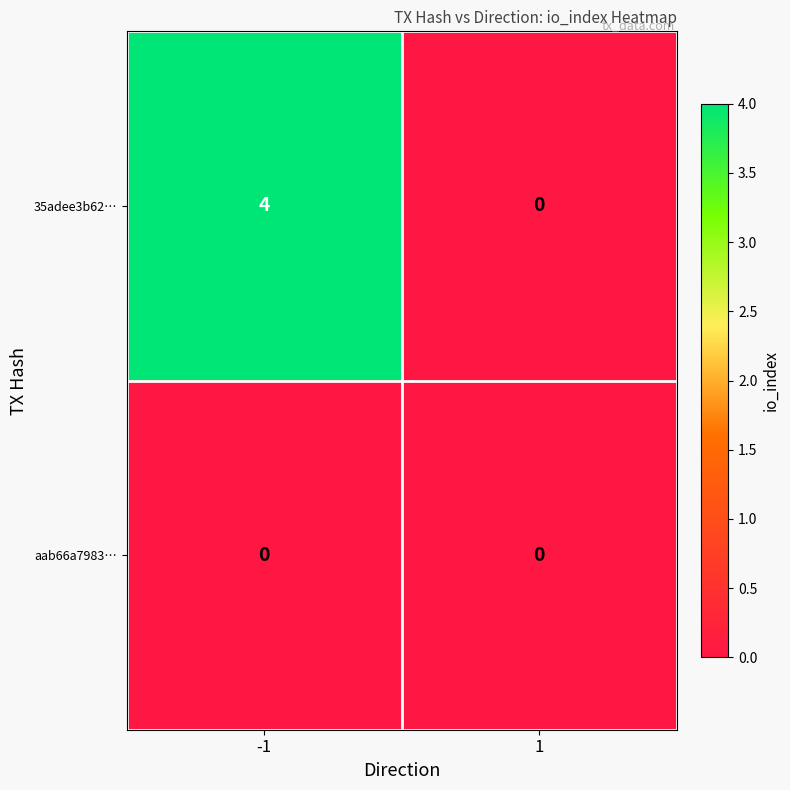

List the series in order of their peak value, lowest first.

aab66a7983…, 35adee3b62…